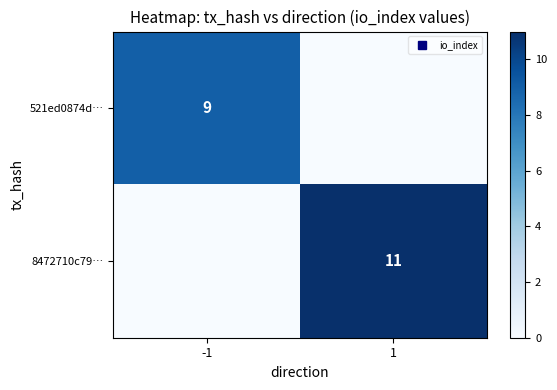

What is the sum of the 8472710c79… values at 1 and -1?

11